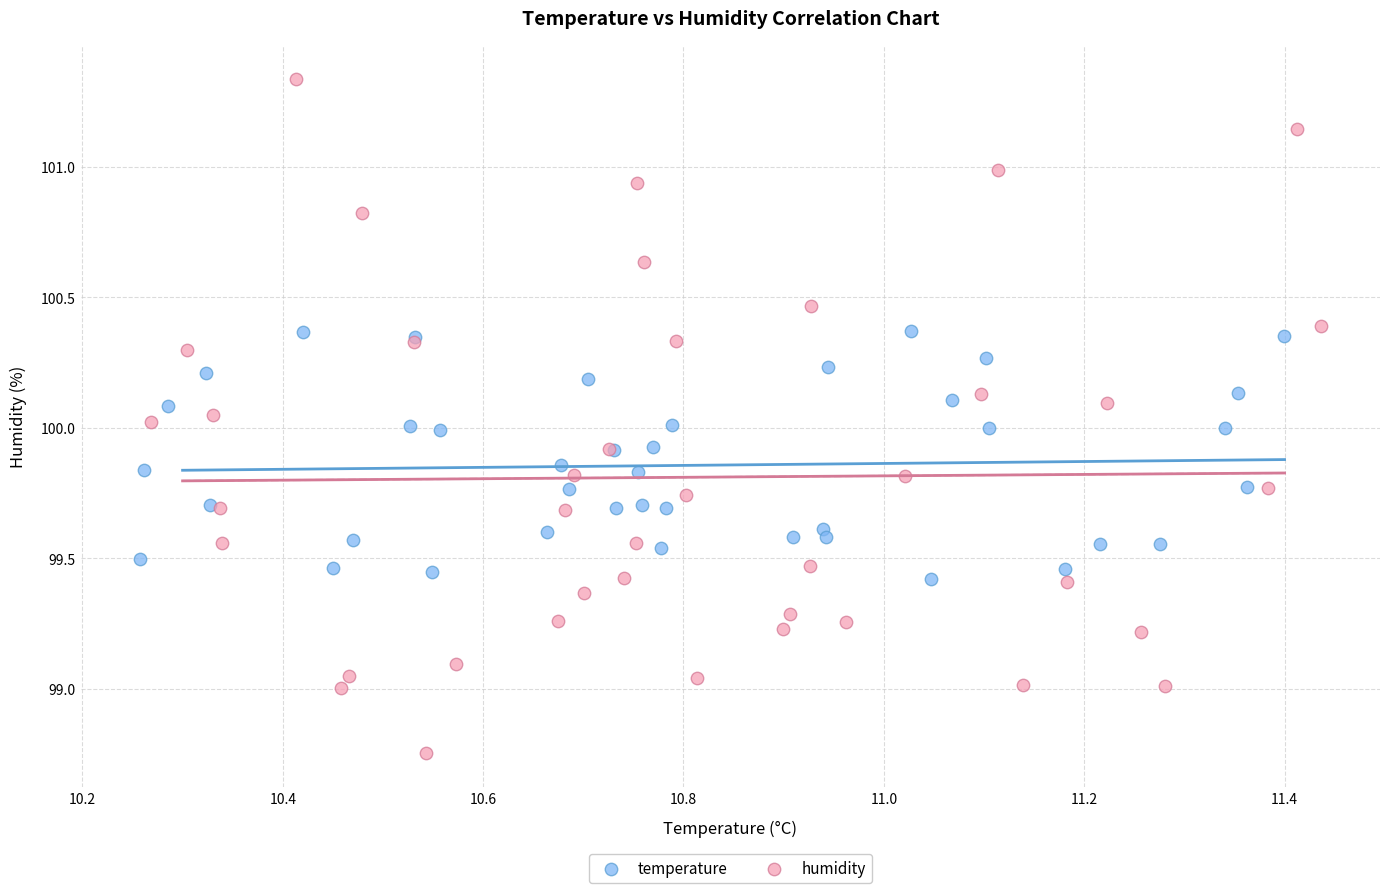

Which series has the widest spread of Y values?

humidity